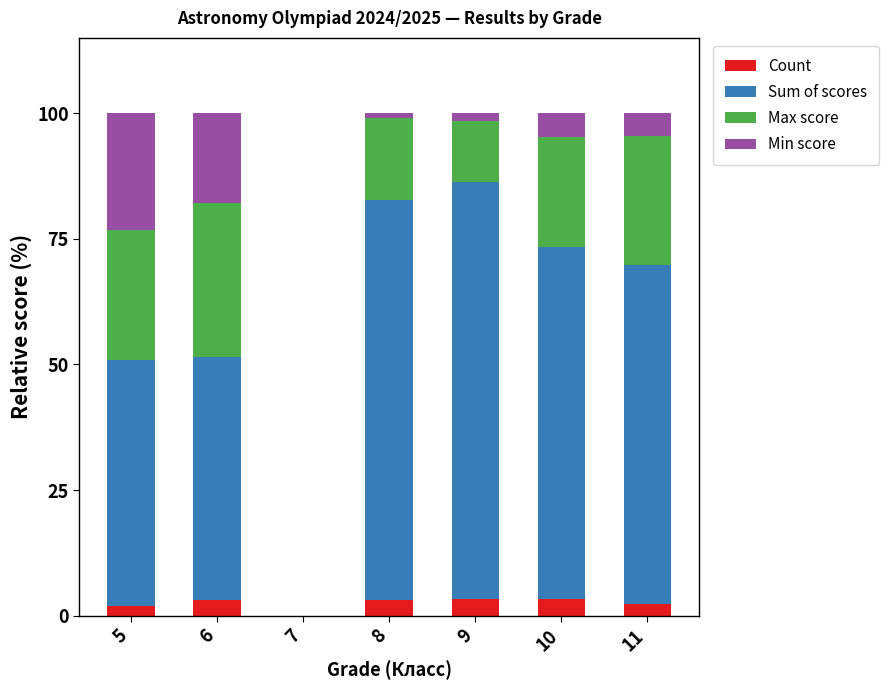

What is the total value across all series at 6?

100.0